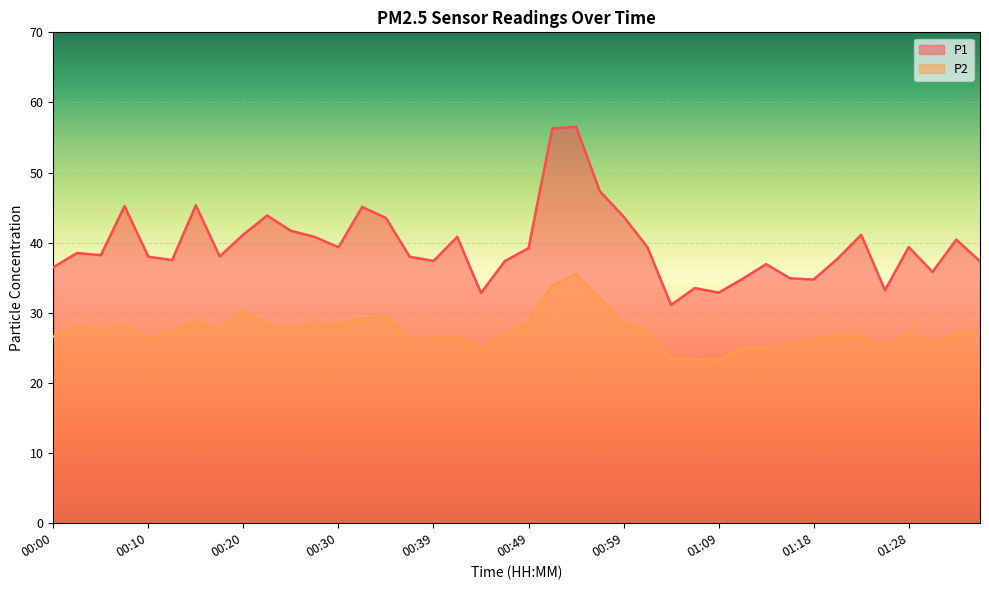

What is the total value across all series at 00:47?

64.2